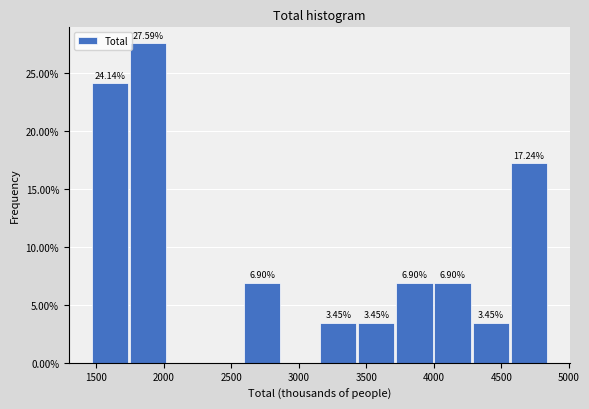

Which range on the x-axis has the tallest bar?

1750 to 2000